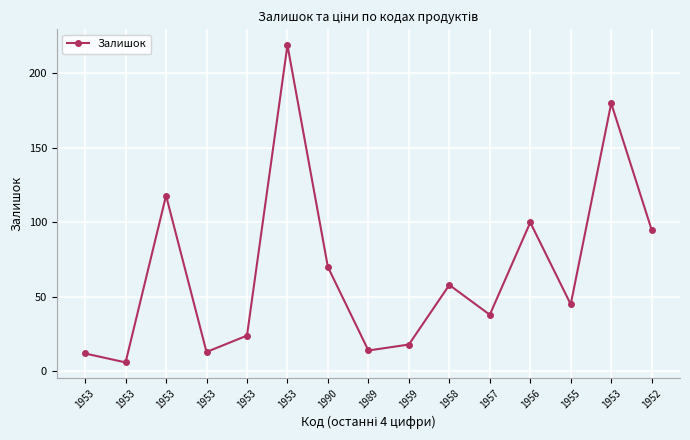

How many lines are shown in the chart?

1